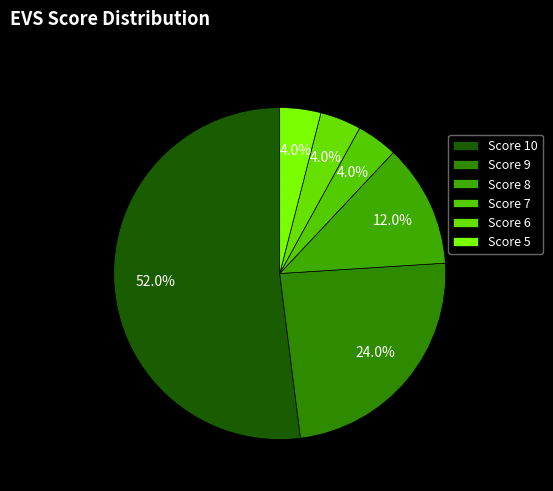

Count the number of slices in the pie.

6